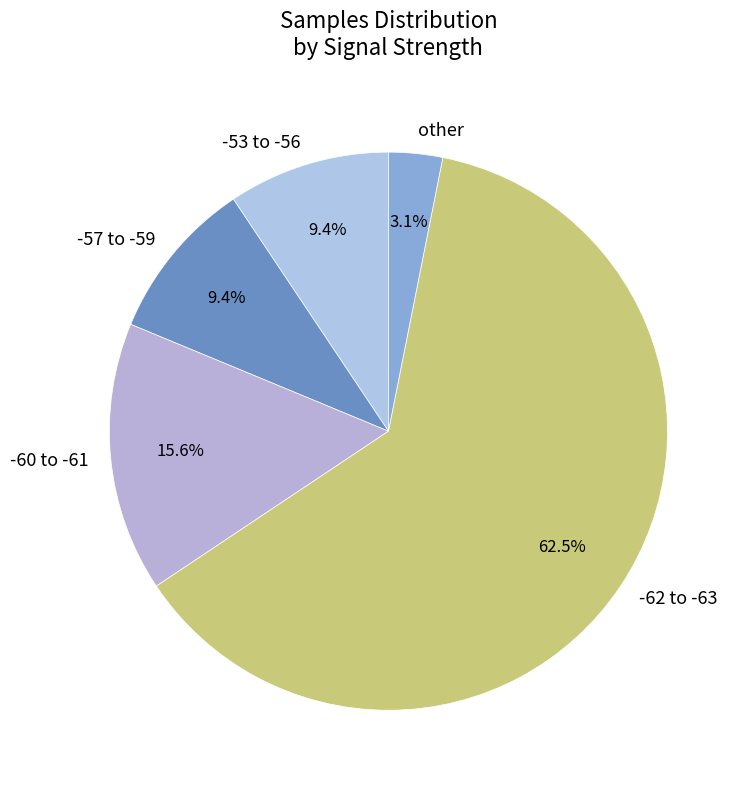

Which slice is the smallest?

other